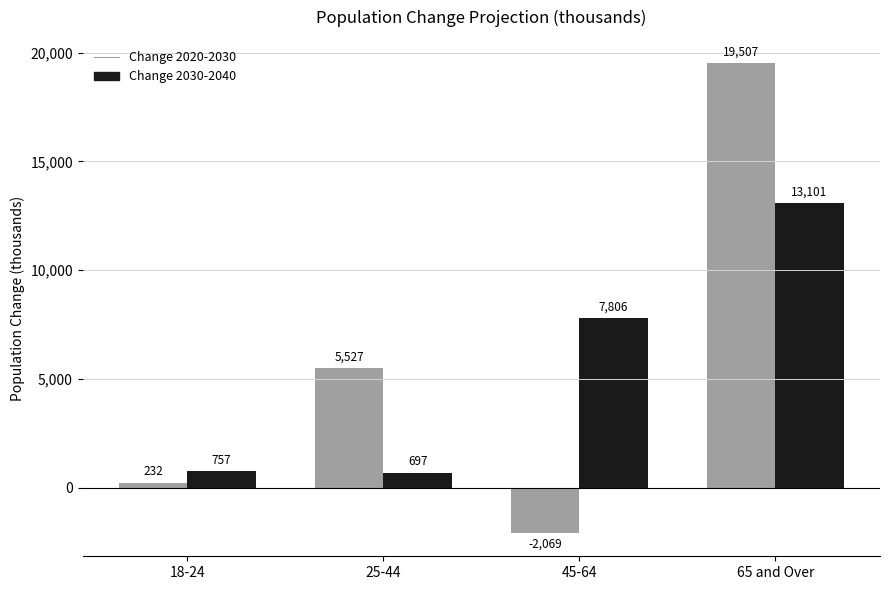

What is the greatest value displayed?

19507